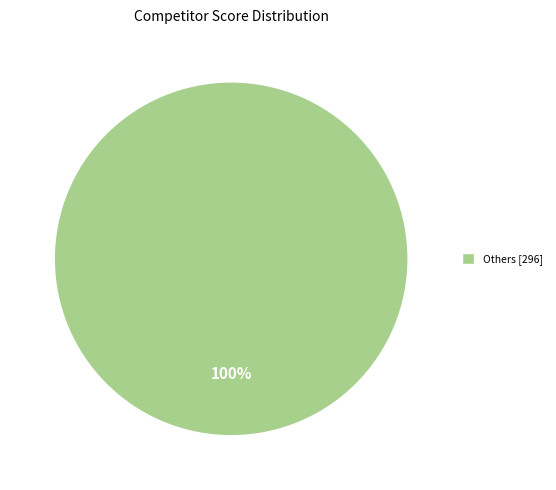

Rank the categories by value from lowest to highest.

Others [296]